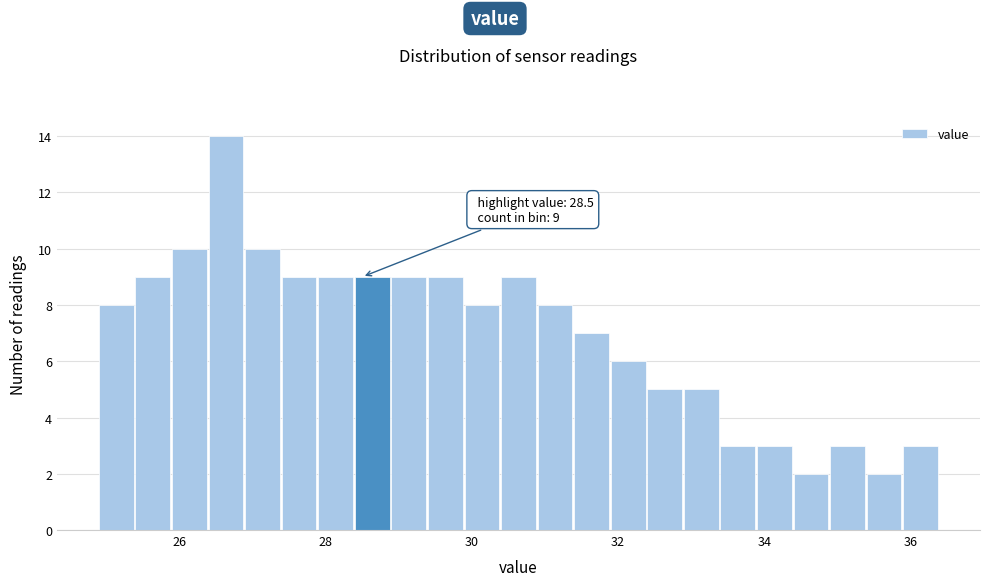

Around what value on the x-axis is the tallest bar? Give the approximate position of its centre, as read against the axis.

26.6